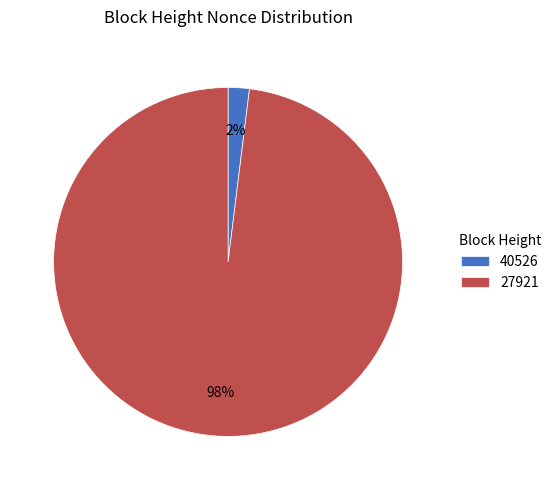

How many segments does this pie chart have?

2